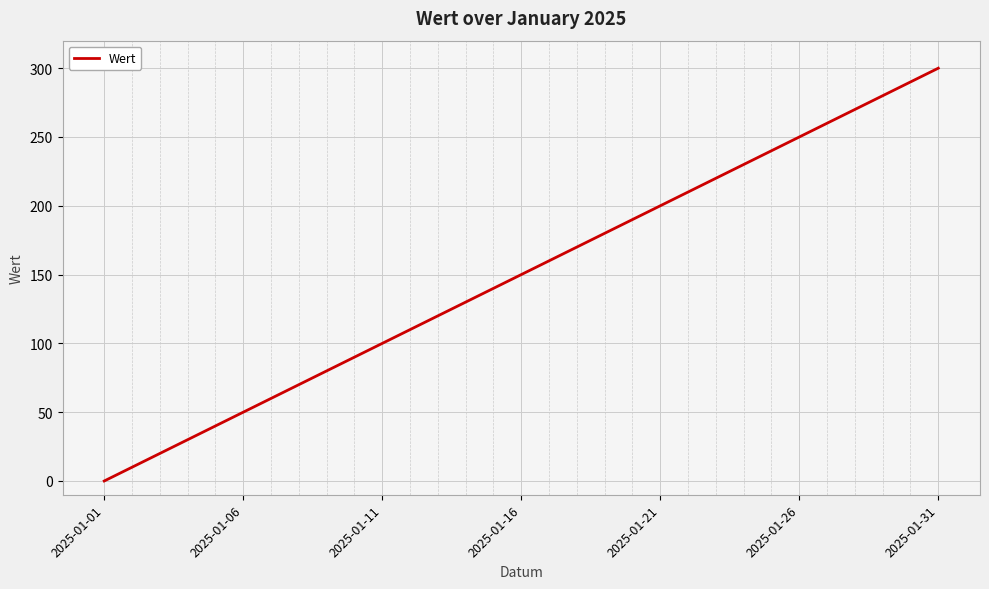

What is the difference between the maximum and minimum values?

300